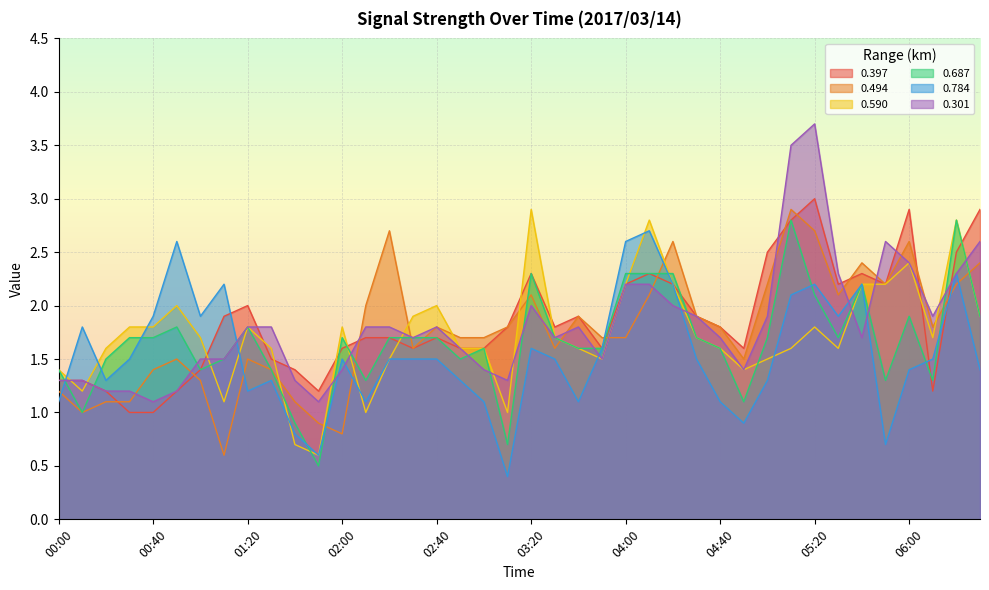

What is the label of the 40th point from the left?

06:30